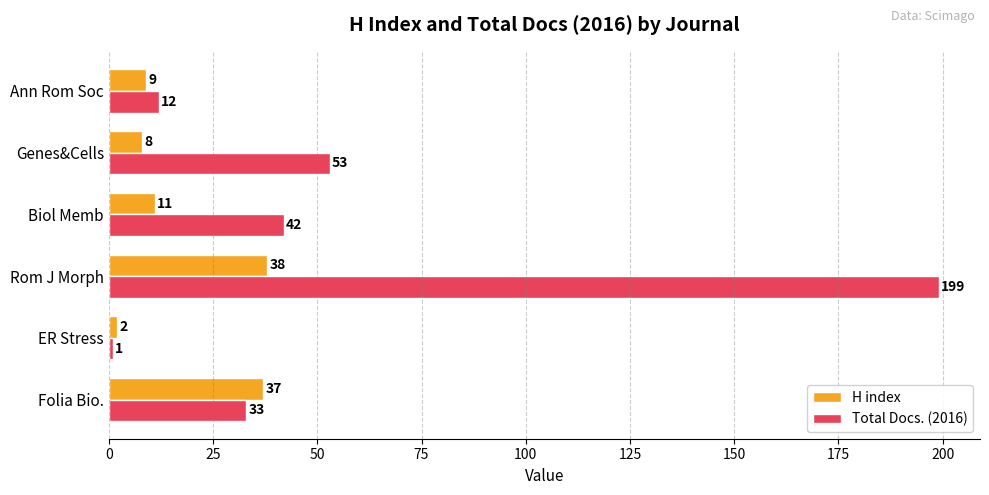

What is the sum of the Total Docs. (2016) values at Genes&Cells and Folia Bio.?

86